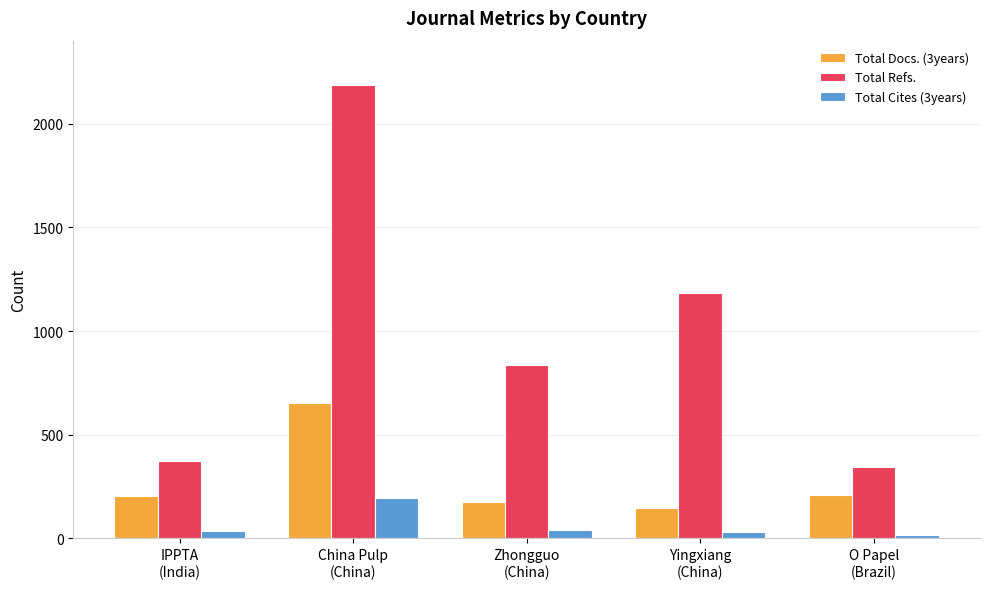

List the series in order of their overall mean, highest first.

Total Refs., Total Docs. (3years), Total Cites (3years)